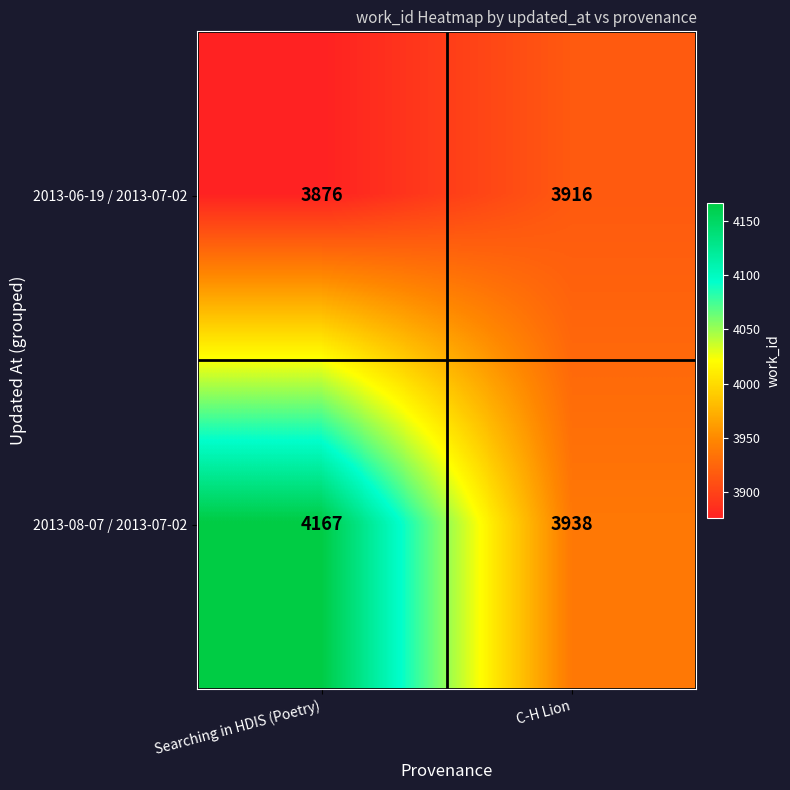

Rank the series by their maximum value, from lowest to highest.

2013-06-19 / 2013-07-02, 2013-08-07 / 2013-07-02